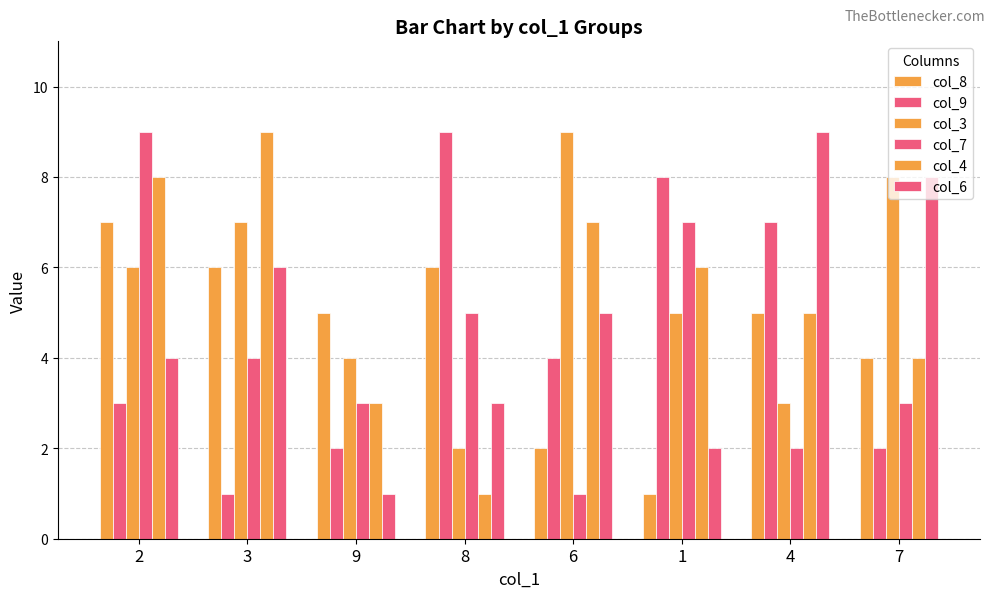

What is the total value across all series at 8?

26